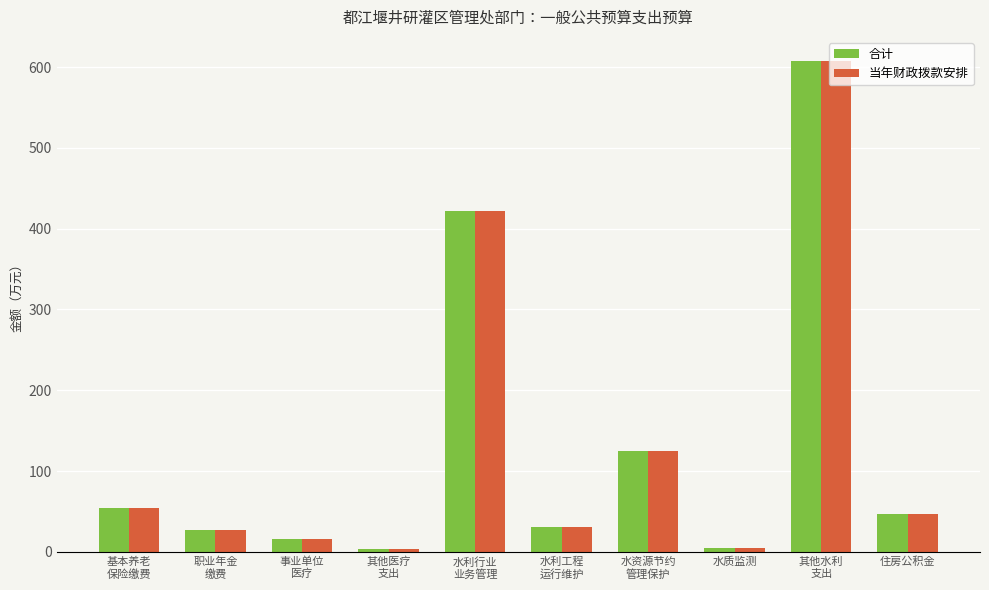

How many values in the 当年财政拨款安排 series are below 46?

5